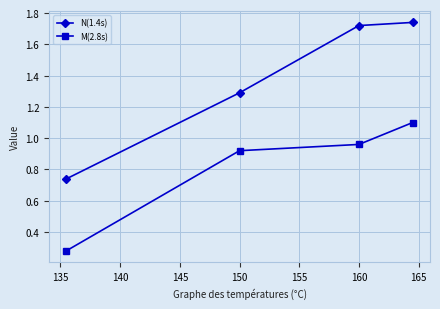

At how many categories does at least one series exceed 1?

3